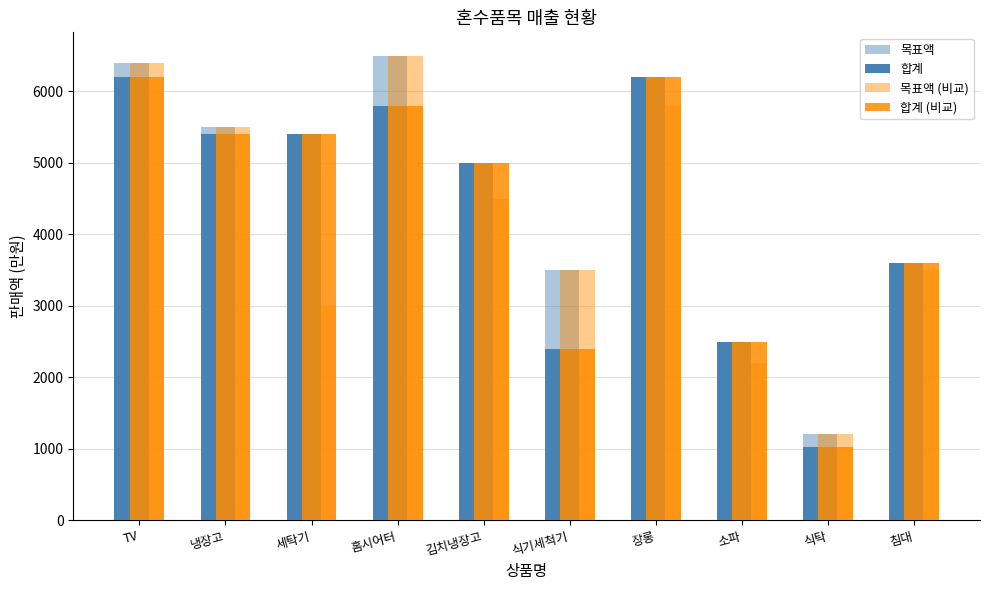

True or false: 목표액 has a value of 1577 at 식탁.

False